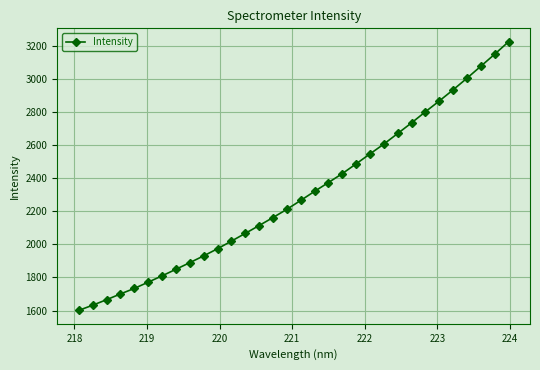

What is the difference between the maximum and minimum values?

1625.7